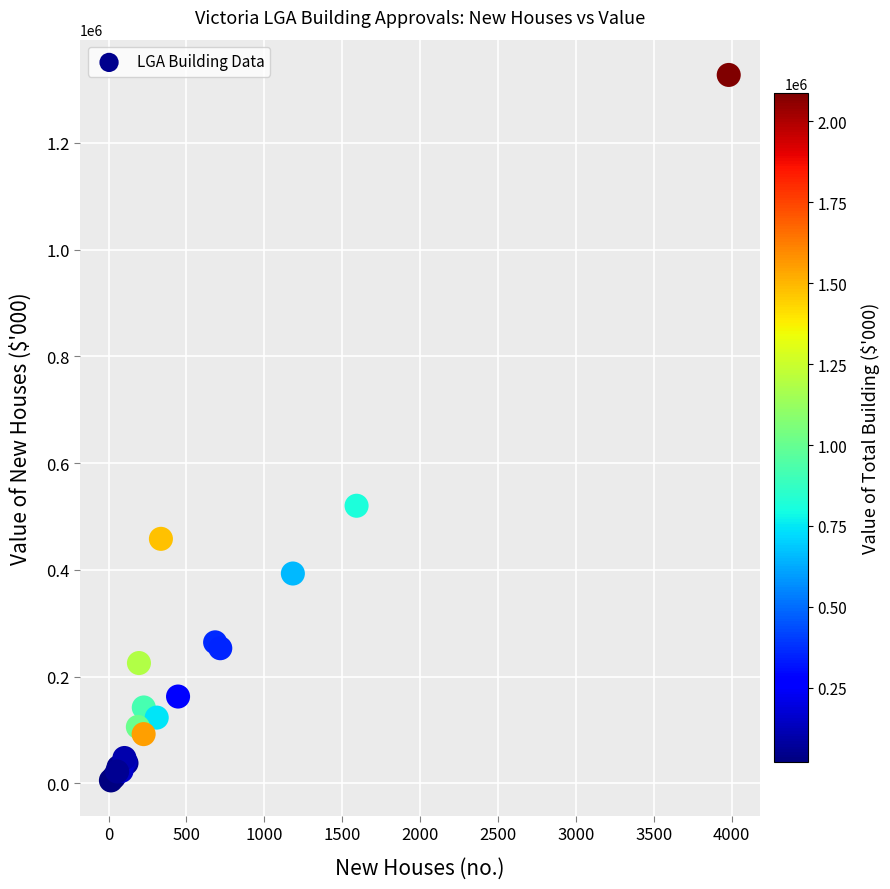

What Y value in the scatter plot is closest to 666465?

520160.1